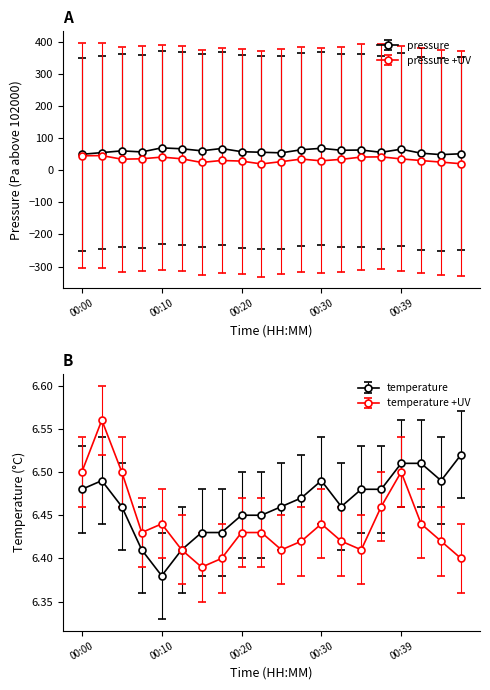

Which category has the lowest value in the temperature+UV series?

00:15